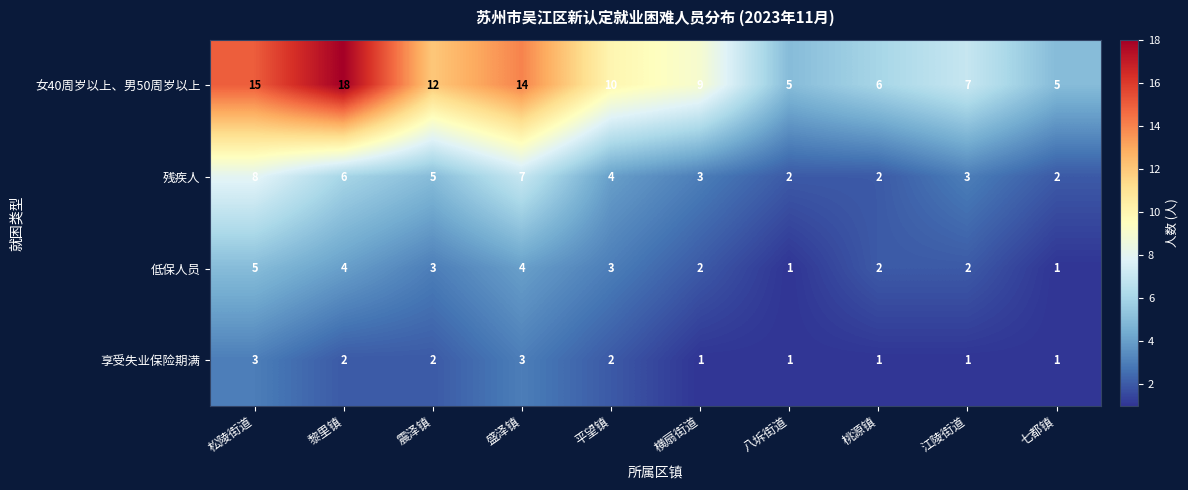

How many values in the 残疾人 series are below 4?

5